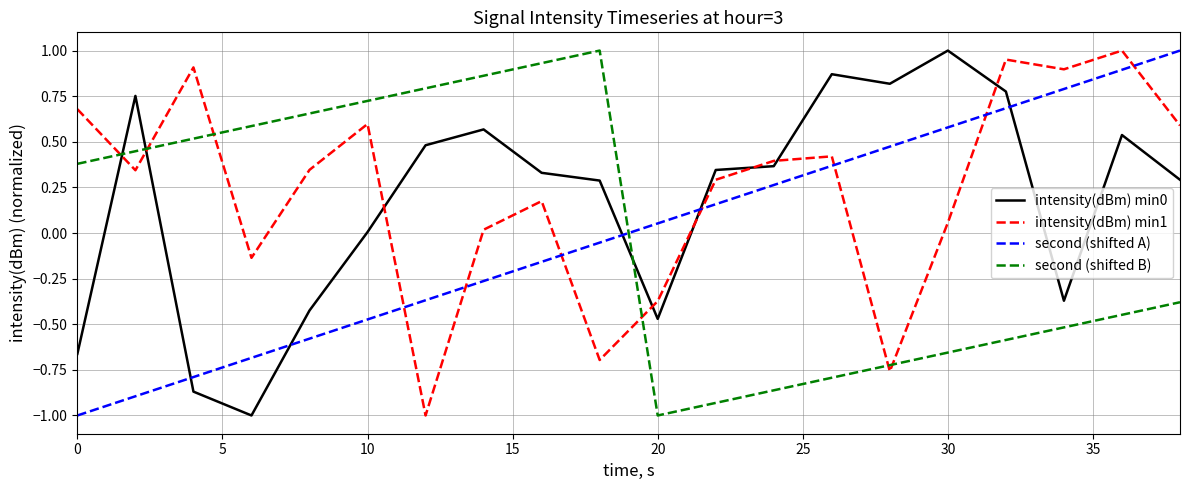

True or false: second (shifted A) and second (shifted B) cross at least once.

True